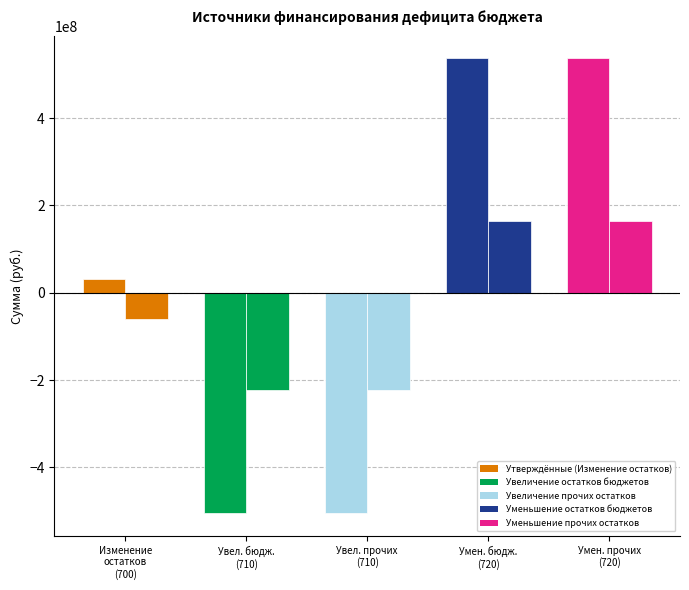

Read the Исполнено value at Уменьшение остатков средств бюджетов (720).

163288293.4